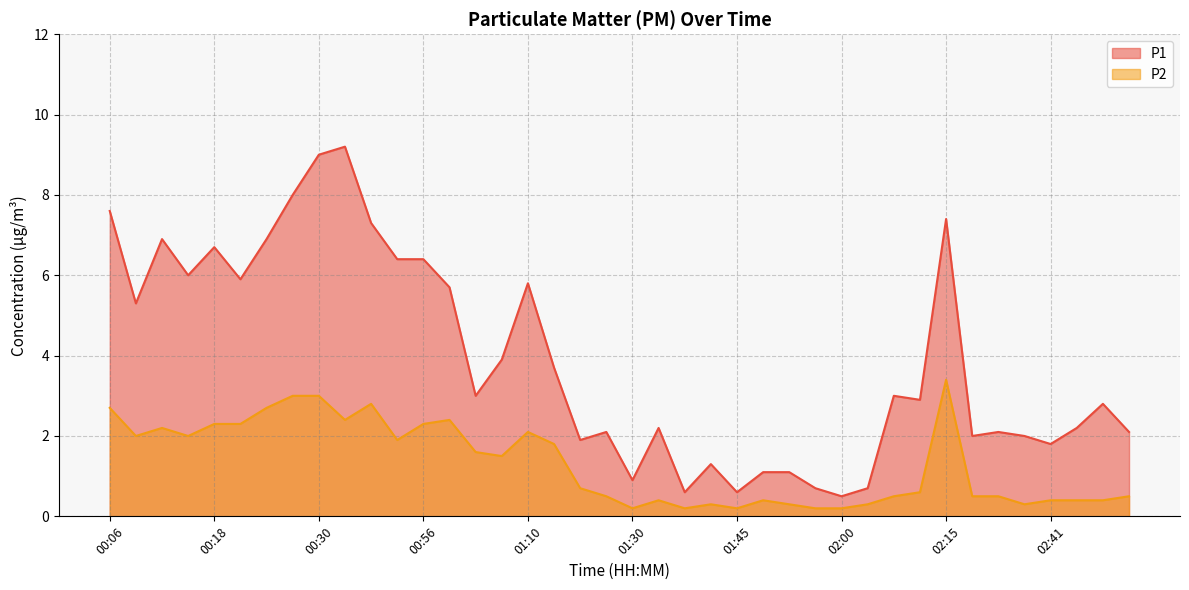

Reading left to right, transcribe all the data shown in this chart.

P1: 7.6	5.3	6.9	6.0	6.7	5.9	6.9	8.0	9.0	9.2	7.3	6.4	6.4	5.7	3.0	3.9	5.8	3.7	1.9	2.1	0.9	2.2	0.6	1.3	0.6	1.1	1.1	0.7	0.5	0.7	3.0	2.9	7.4	2.0	2.1	2.0	1.8	2.2	2.8	2.1
P2: 2.7	2.0	2.2	2.0	2.3	2.3	2.7	3.0	3.0	2.4	2.8	1.9	2.3	2.4	1.6	1.5	2.1	1.8	0.7	0.5	0.2	0.4	0.2	0.3	0.2	0.4	0.3	0.2	0.2	0.3	0.5	0.6	3.4	0.5	0.5	0.3	0.4	0.4	0.4	0.5